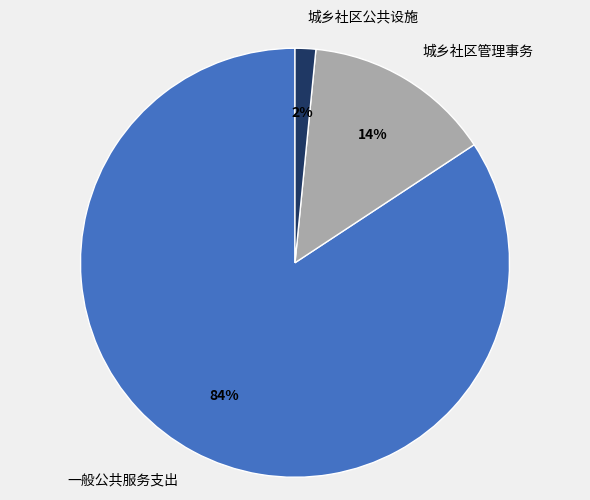

Count the number of slices in the pie.

3